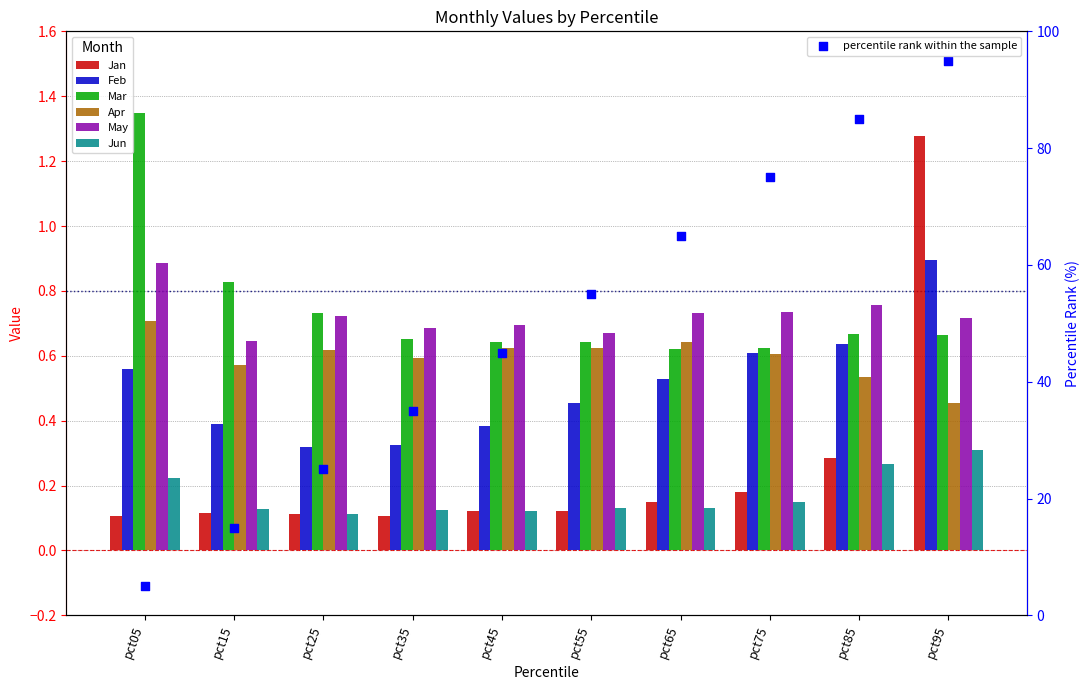

At which category is the sum across all series the highest?

pct95